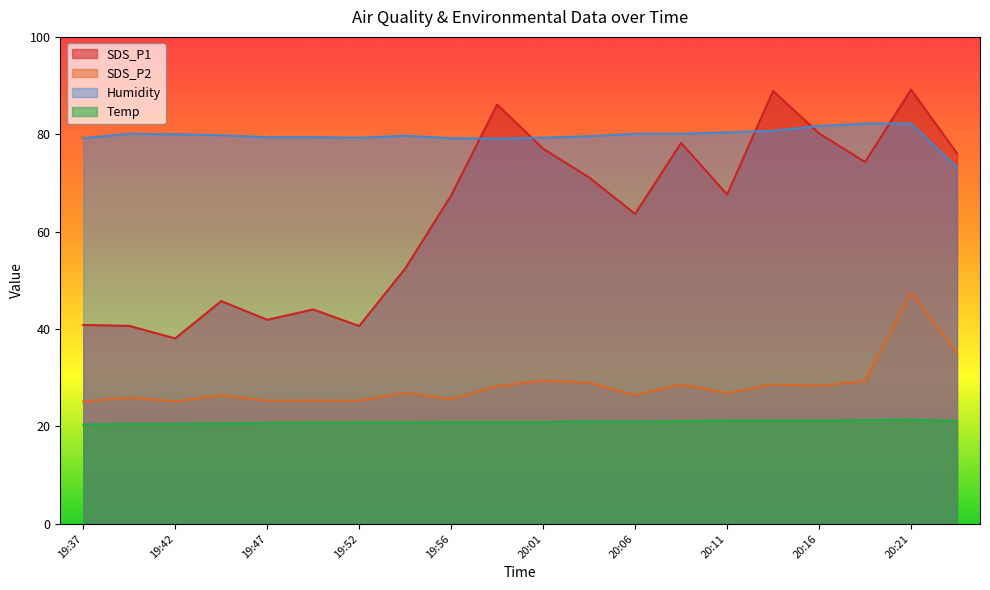

Rank the series at 20:09 from highest to lowest value.

Humidity, SDS_P1, SDS_P2, Temp